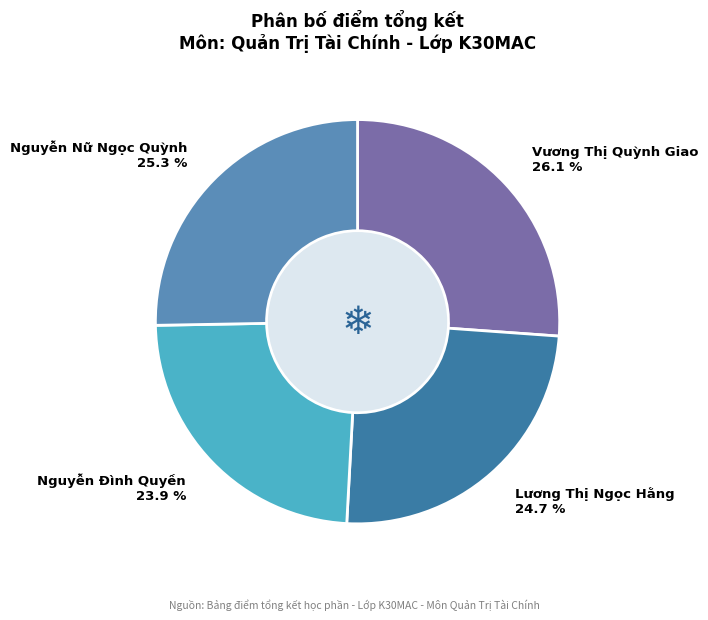

Is there any slice that represents more than half of the pie?

No